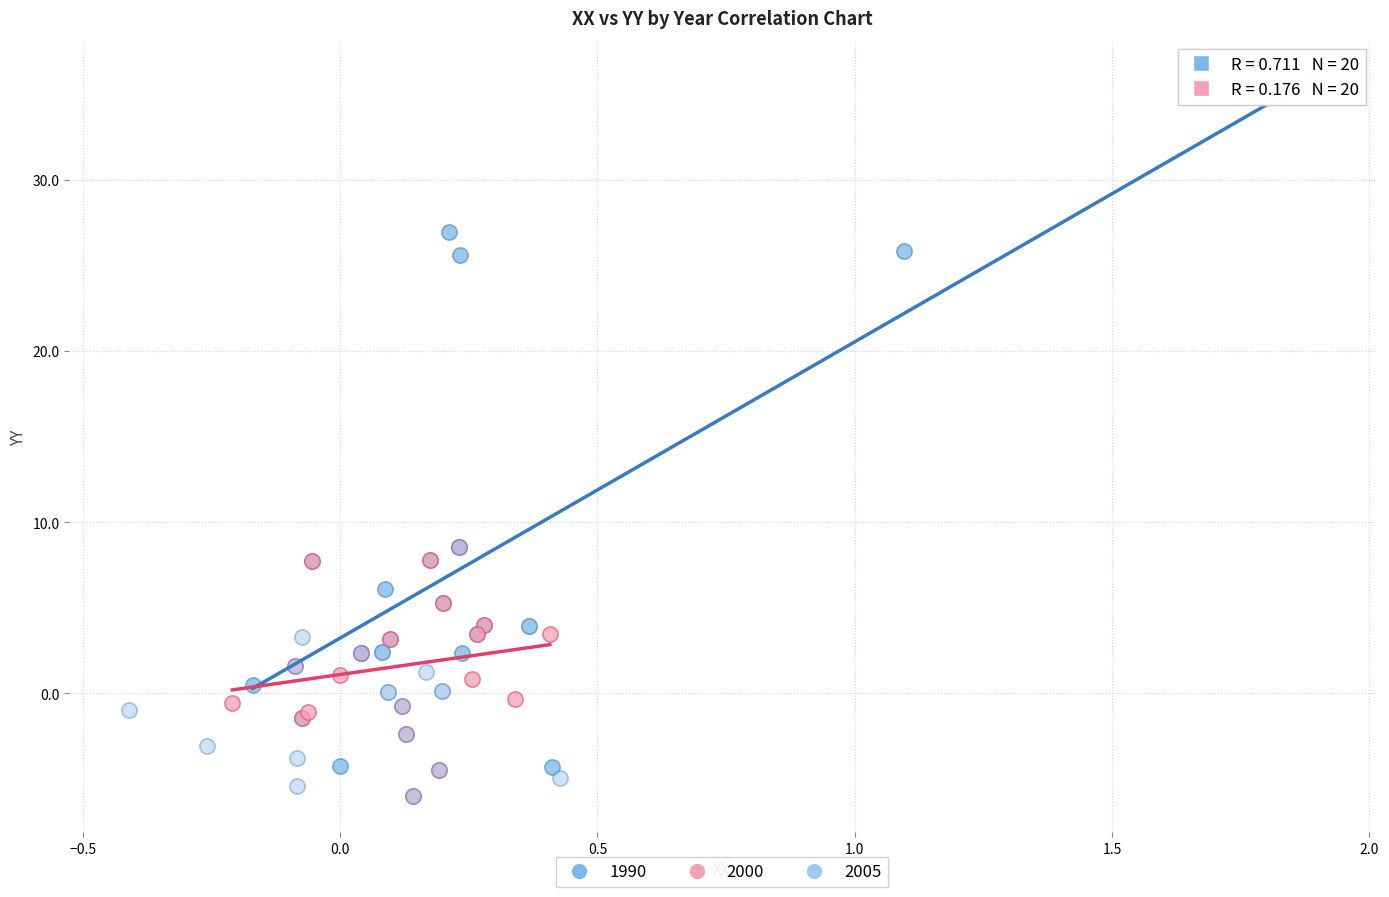

Which series has the widest spread of Y values?

1990